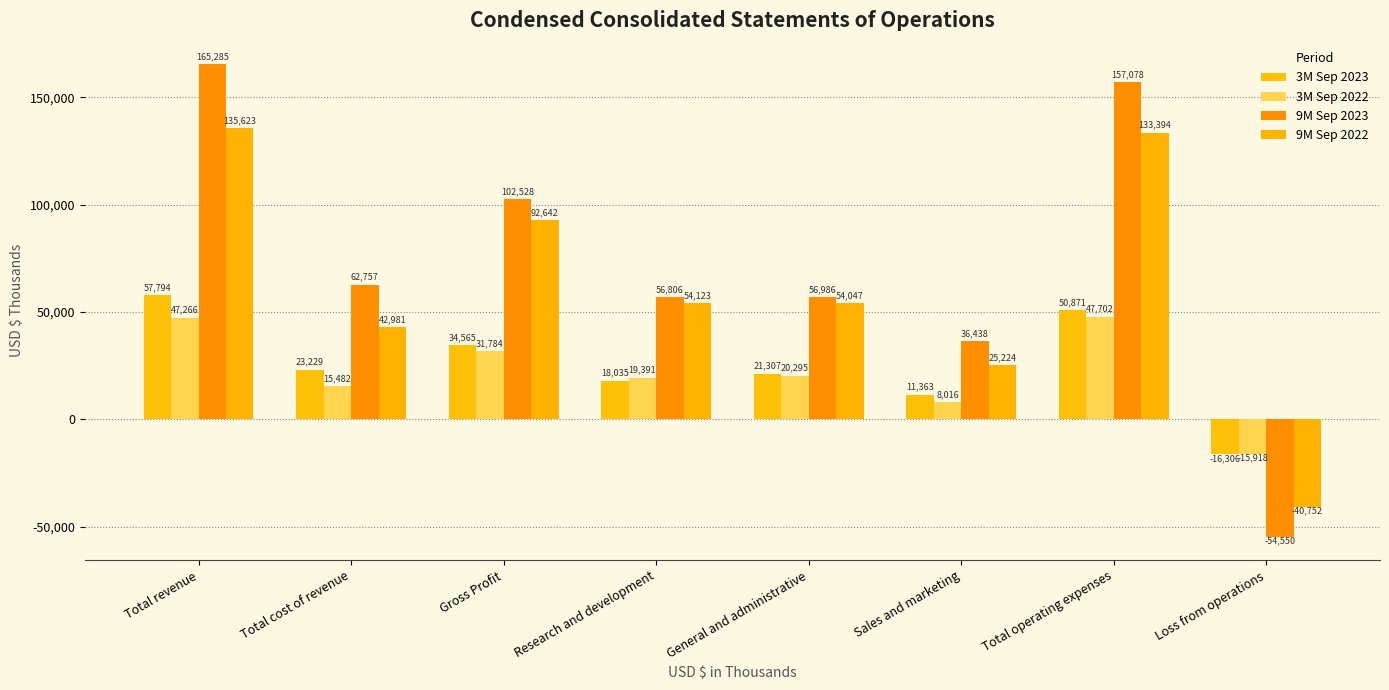

What position from the left is Sales and marketing?

6